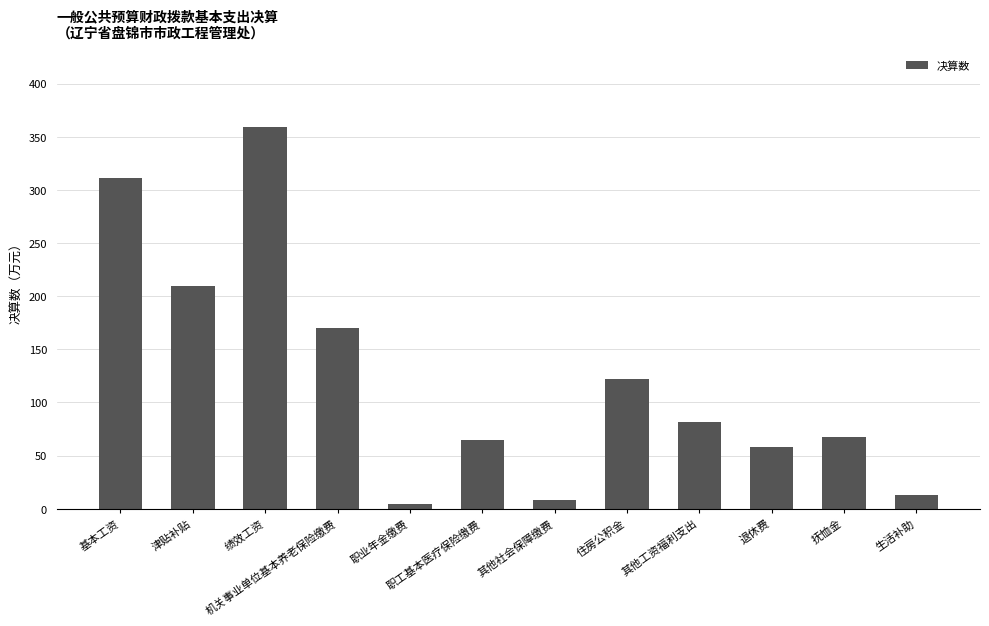

What is the average value?

122.5